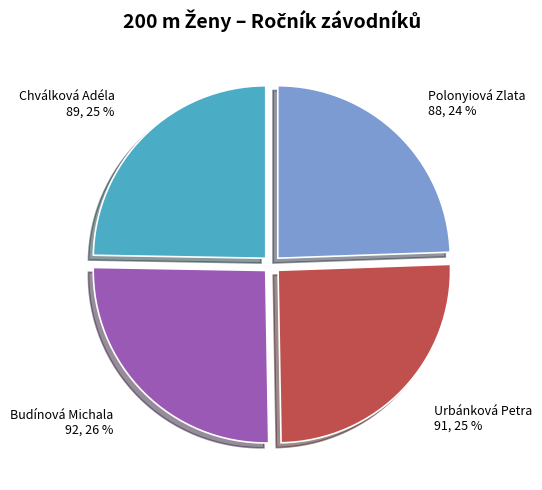

How many slices are in this pie chart?

4